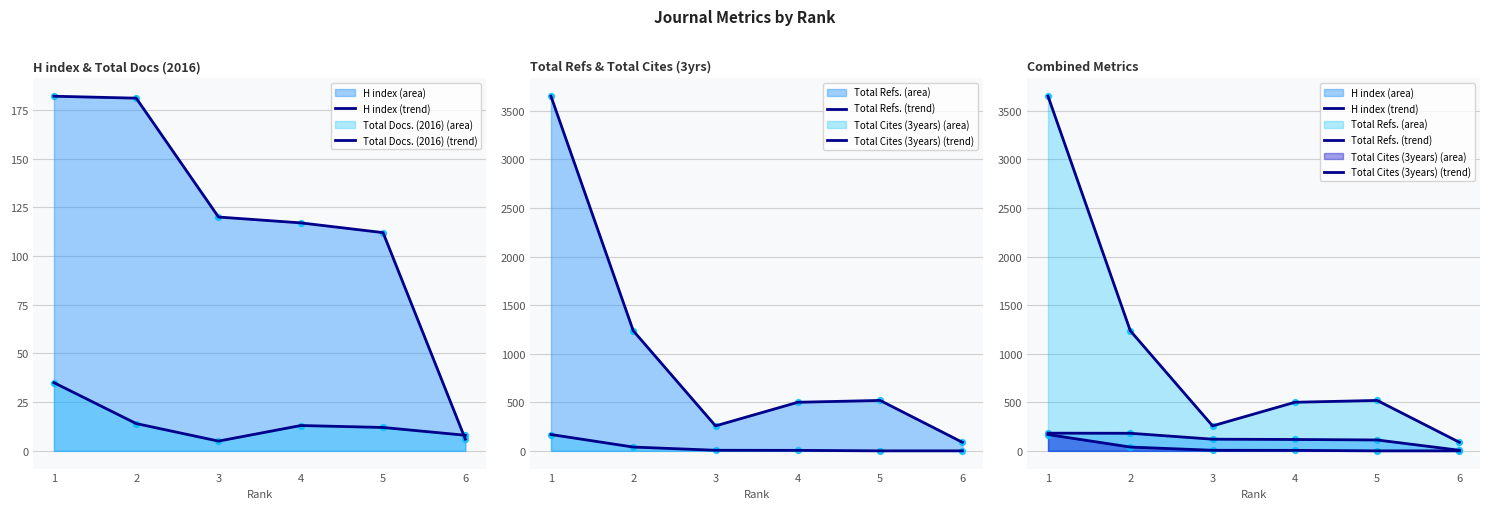

Which series contains the highest Y value?

Total Refs.